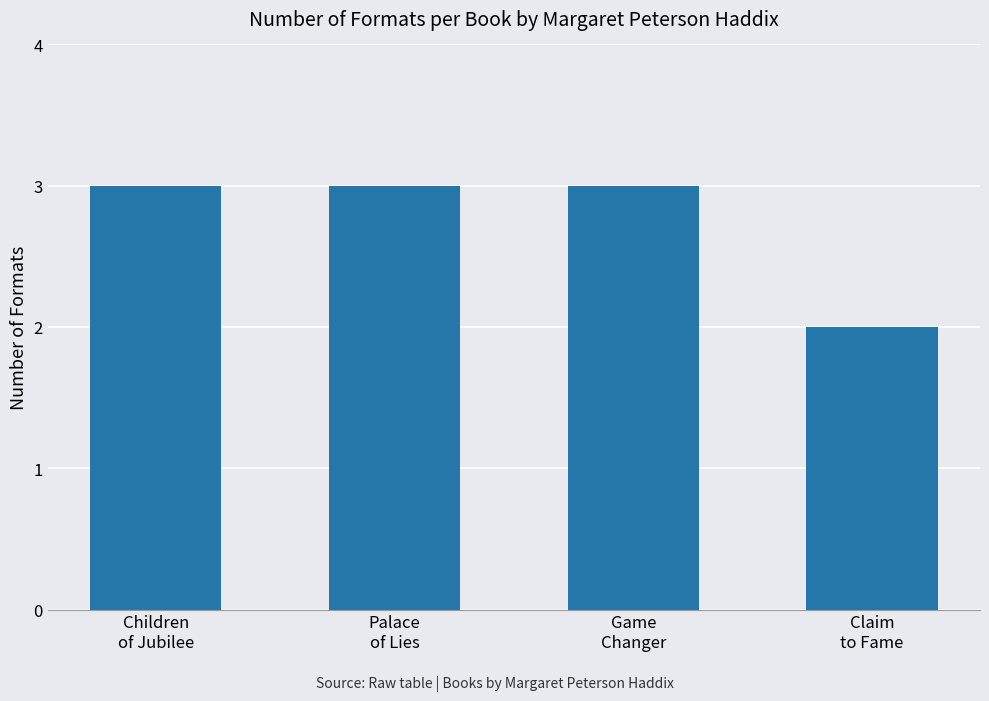

The chart shows a value of 2 at Claim
to Fame. True or false?

True